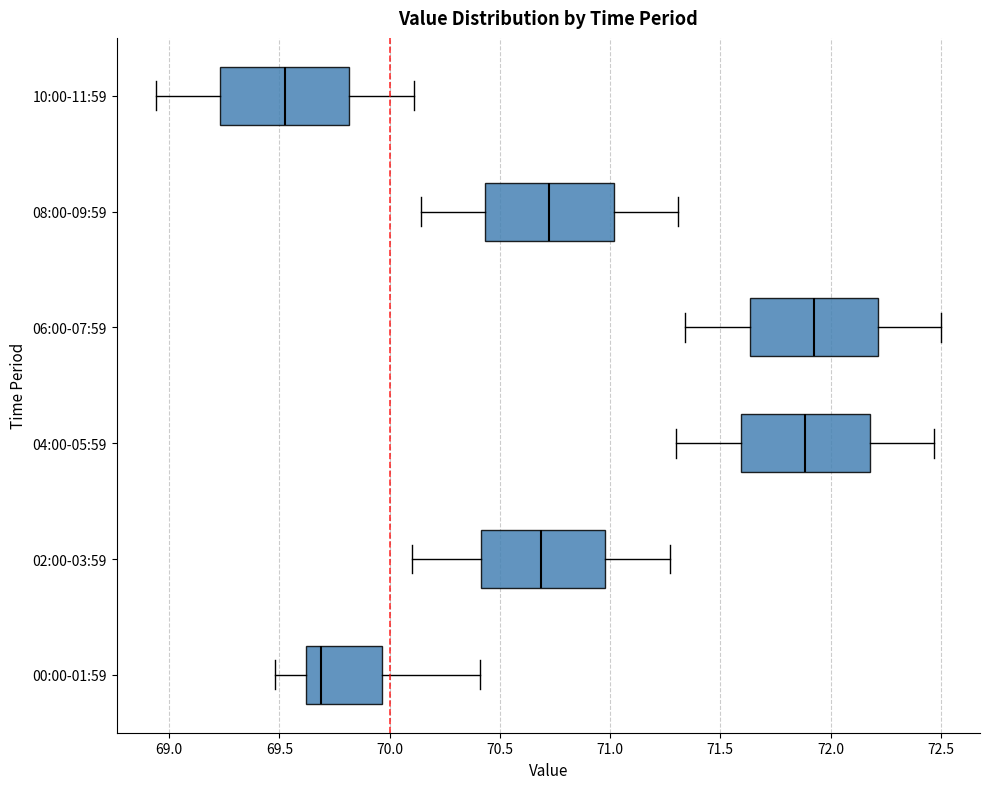

Reading bottom to top, read every box against the x-axis: the position of its median line, the range the box covers, and the ends of its whiskers. The values are not printed on the chart, so give them approximately, as read against the axis.

00:00-01:59: median 69.70, box 69.60 to 69.95, whiskers 69.50 to 70.40
02:00-03:59: median 70.70, box 70.40 to 71.00, whiskers 70.10 to 71.25
04:00-05:59: median 71.90, box 71.60 to 72.20, whiskers 71.30 to 72.45
06:00-07:59: median 71.95, box 71.65 to 72.20, whiskers 71.35 to 72.50
08:00-09:59: median 70.75, box 70.45 to 71.00, whiskers 70.15 to 71.30
10:00-11:59: median 69.55, box 69.25 to 69.80, whiskers 68.95 to 70.10